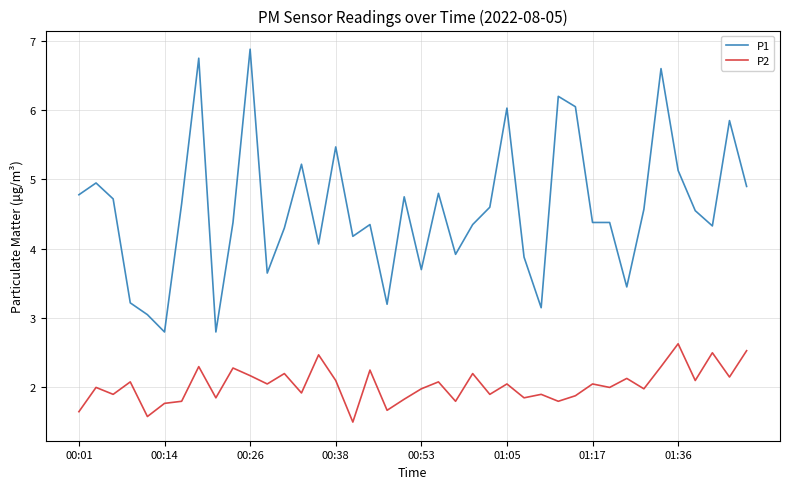

List the series in order of their overall mean, lowest first.

P2, P1